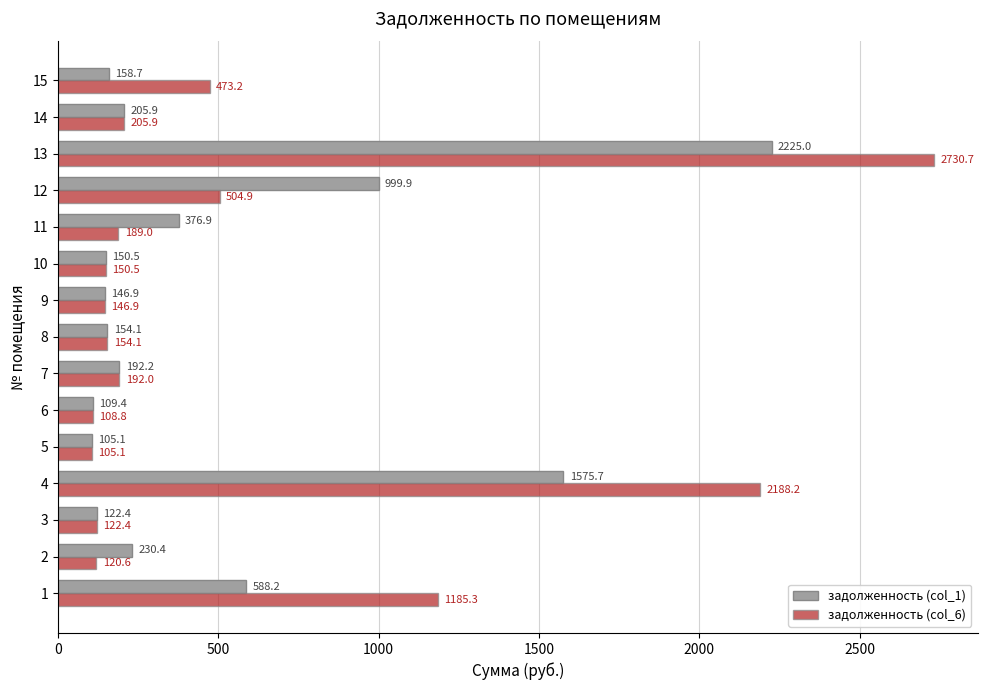

What is the lowest value of the задолженность (col_1) series?

105.1